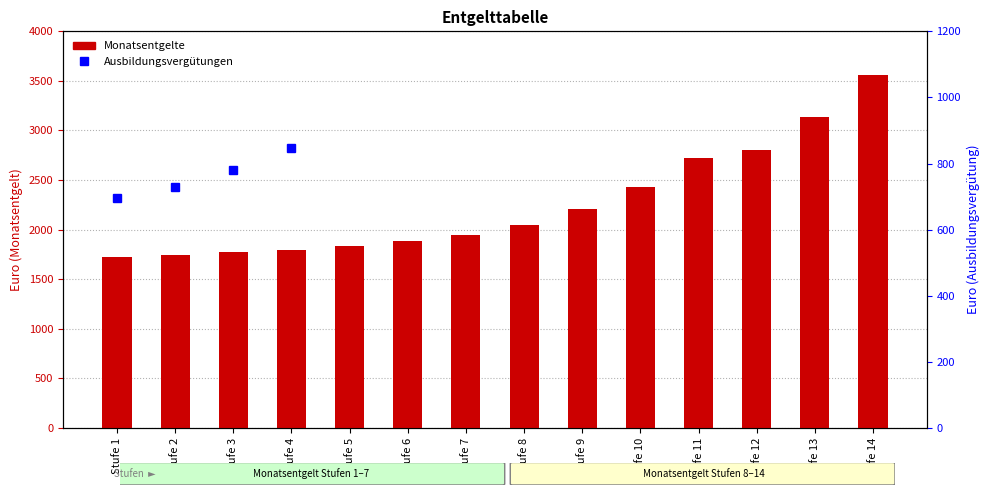

The value at Stufe 6 is 1882. True or false?

True